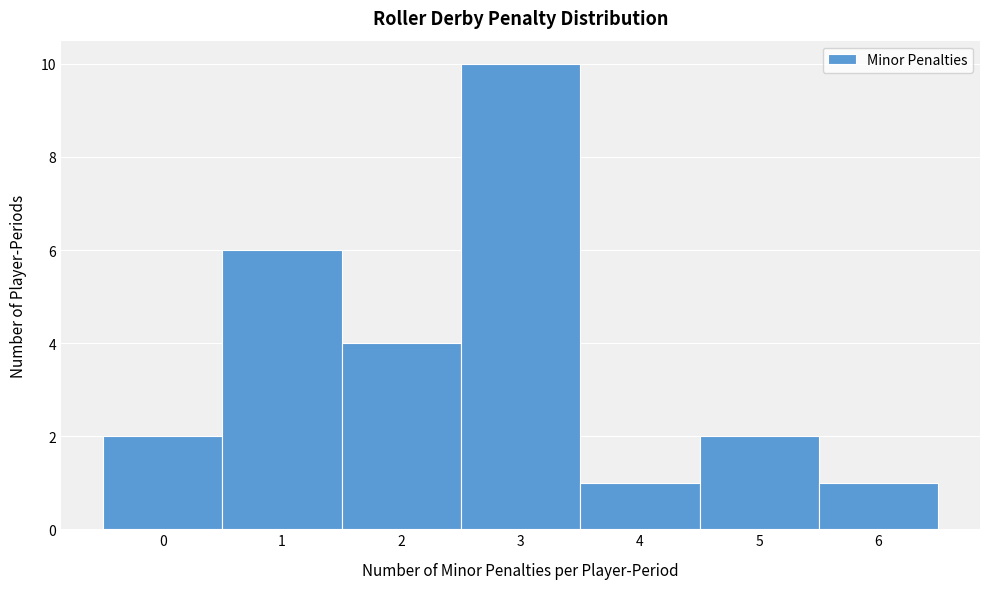

How tall is the bar that spans -0.5 to 0.5 on the x-axis? The values are not printed on the chart, so give them approximately, as read against the axis.

2